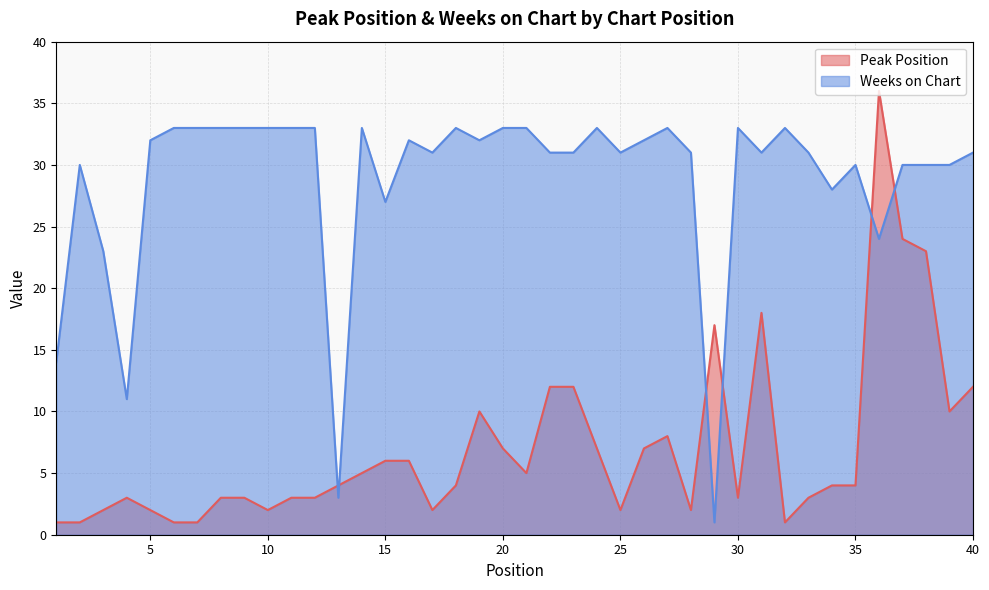

At which label is Peak Position closest to 18?

31